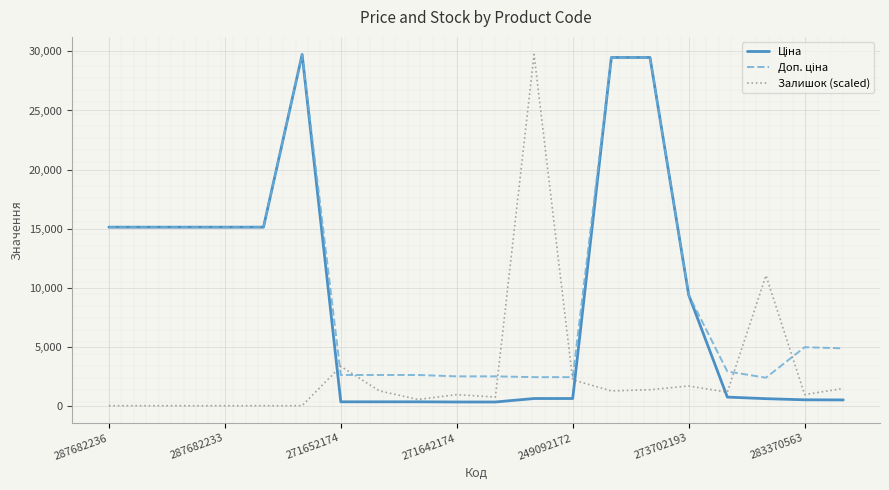

Does the chart display data point markers on the line(s)?

No